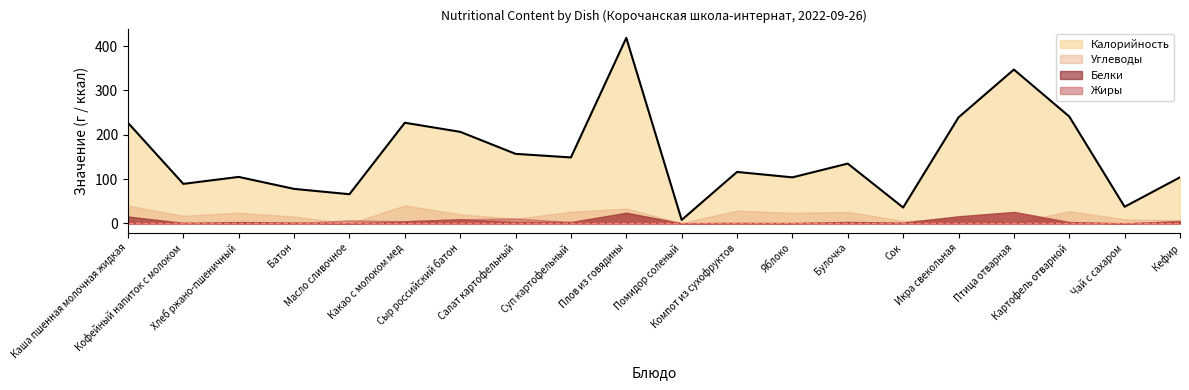

Is the value of Белки at Помидор соленый greater than the value of Жиры at Яблоко?

No